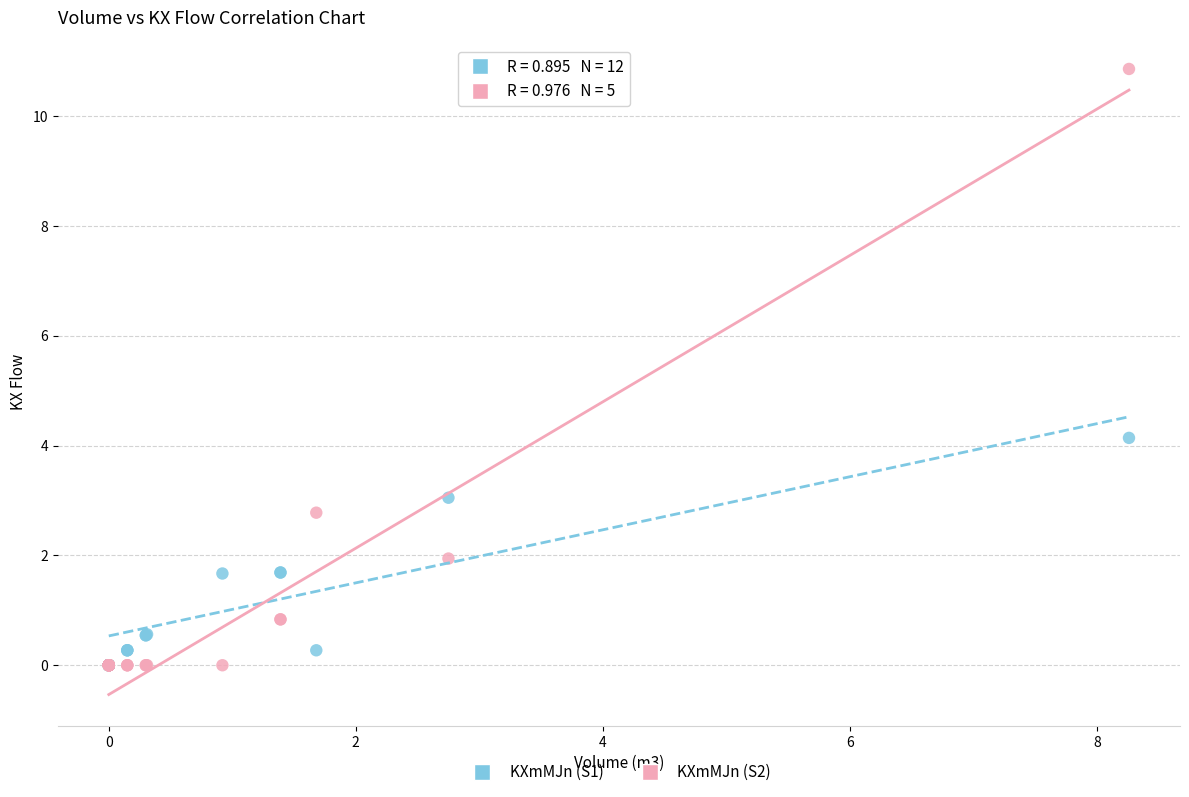

Across all series, what Y value is closest to 5?

4.1